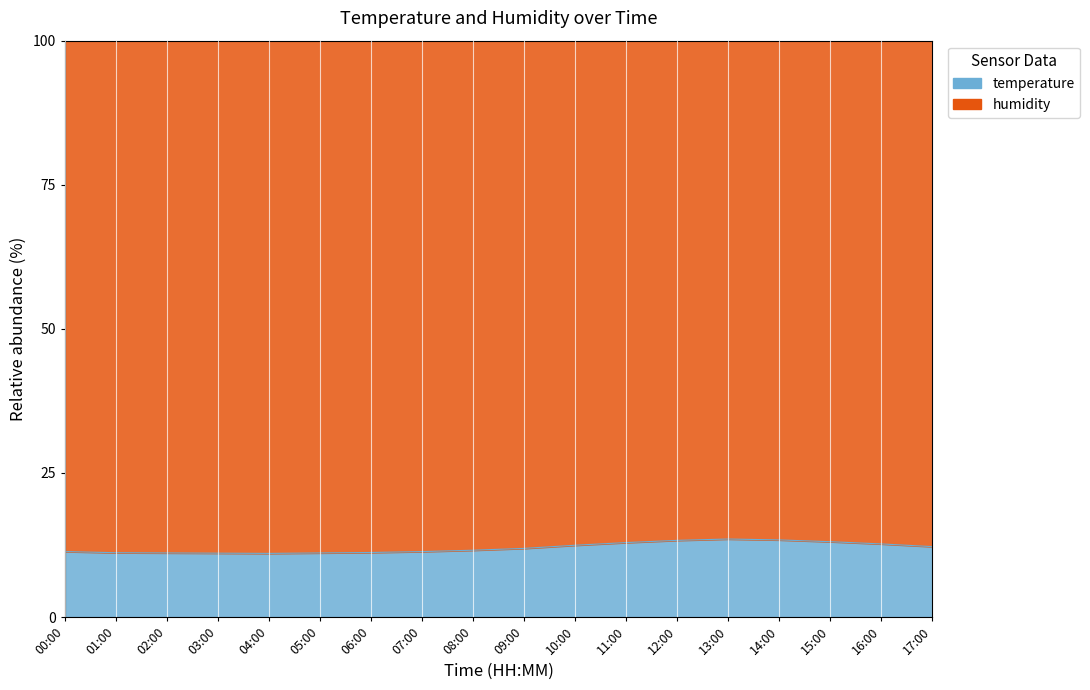

Which label corresponds to the smallest value in the chart?

04:00